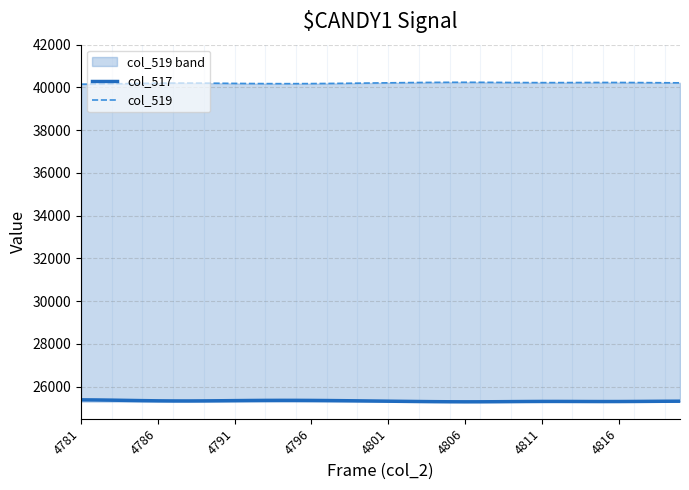

What is the highest value of the col_519 series?

40240.0